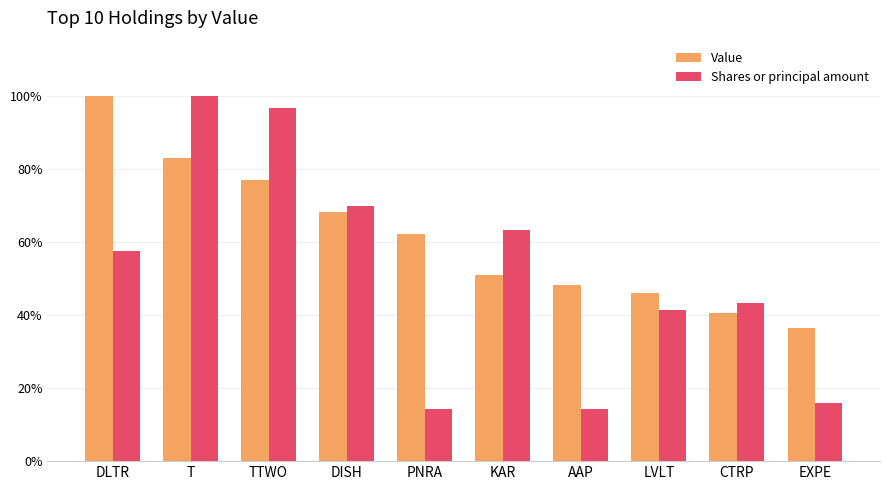

How many bars are there in total?

20